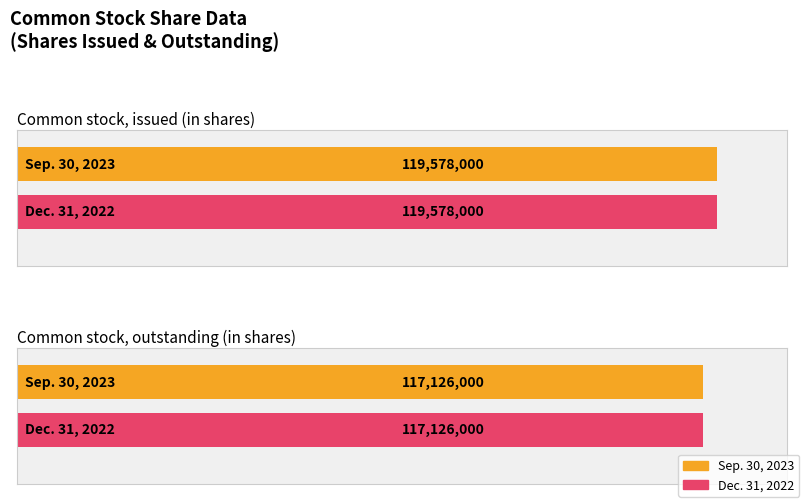

Is it true that Sep. 30, 2023 equals 63610215 at Common stock, issued (in shares)?

False